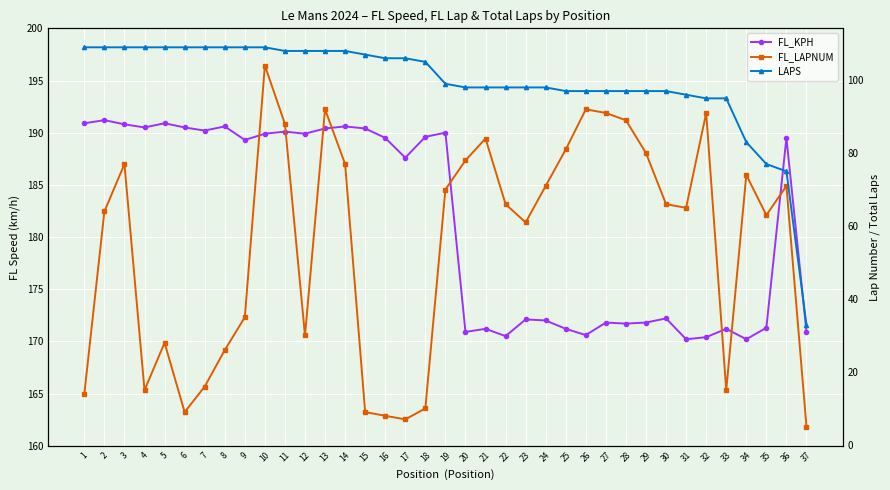

Which series has the largest range (max minus min)?

FL_LAPNUM